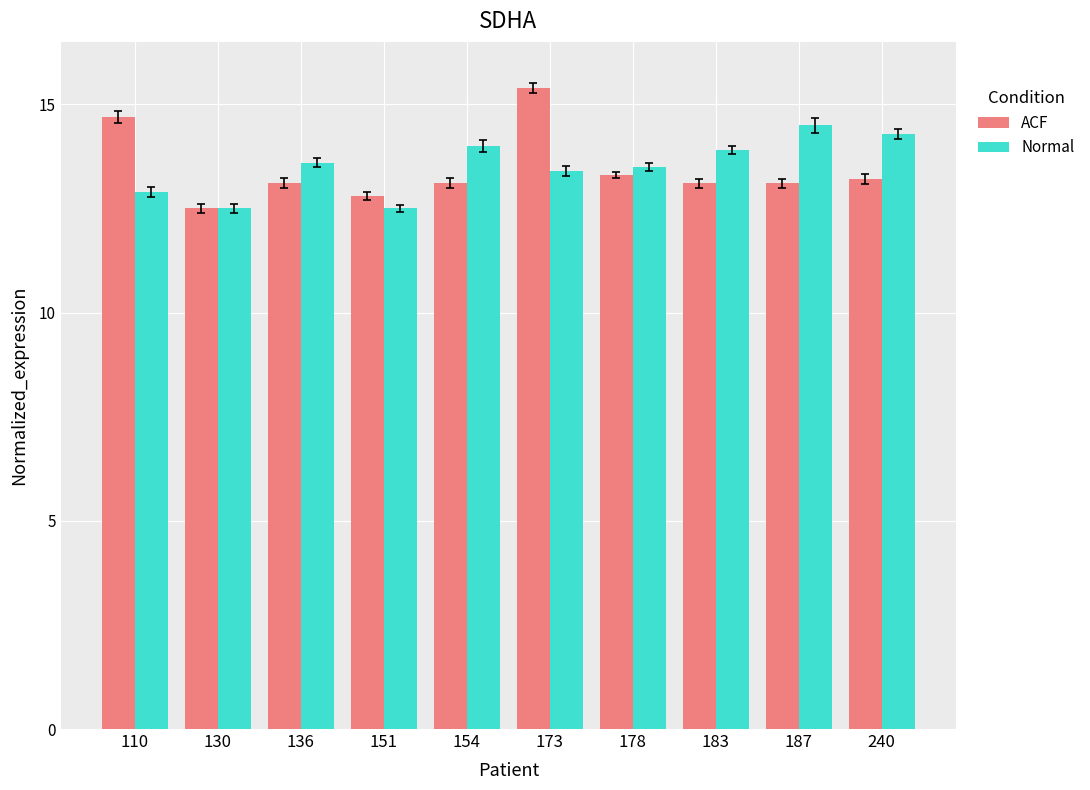

Rank the series at 240 from lowest to highest value.

ACF, Normal